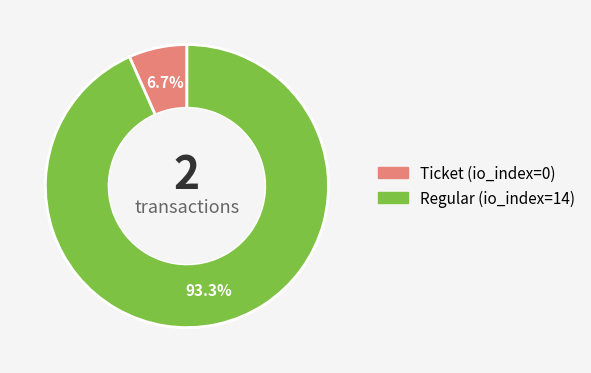

To the nearest percent, what is the difference between the largest and smallest slice percentages?

87%